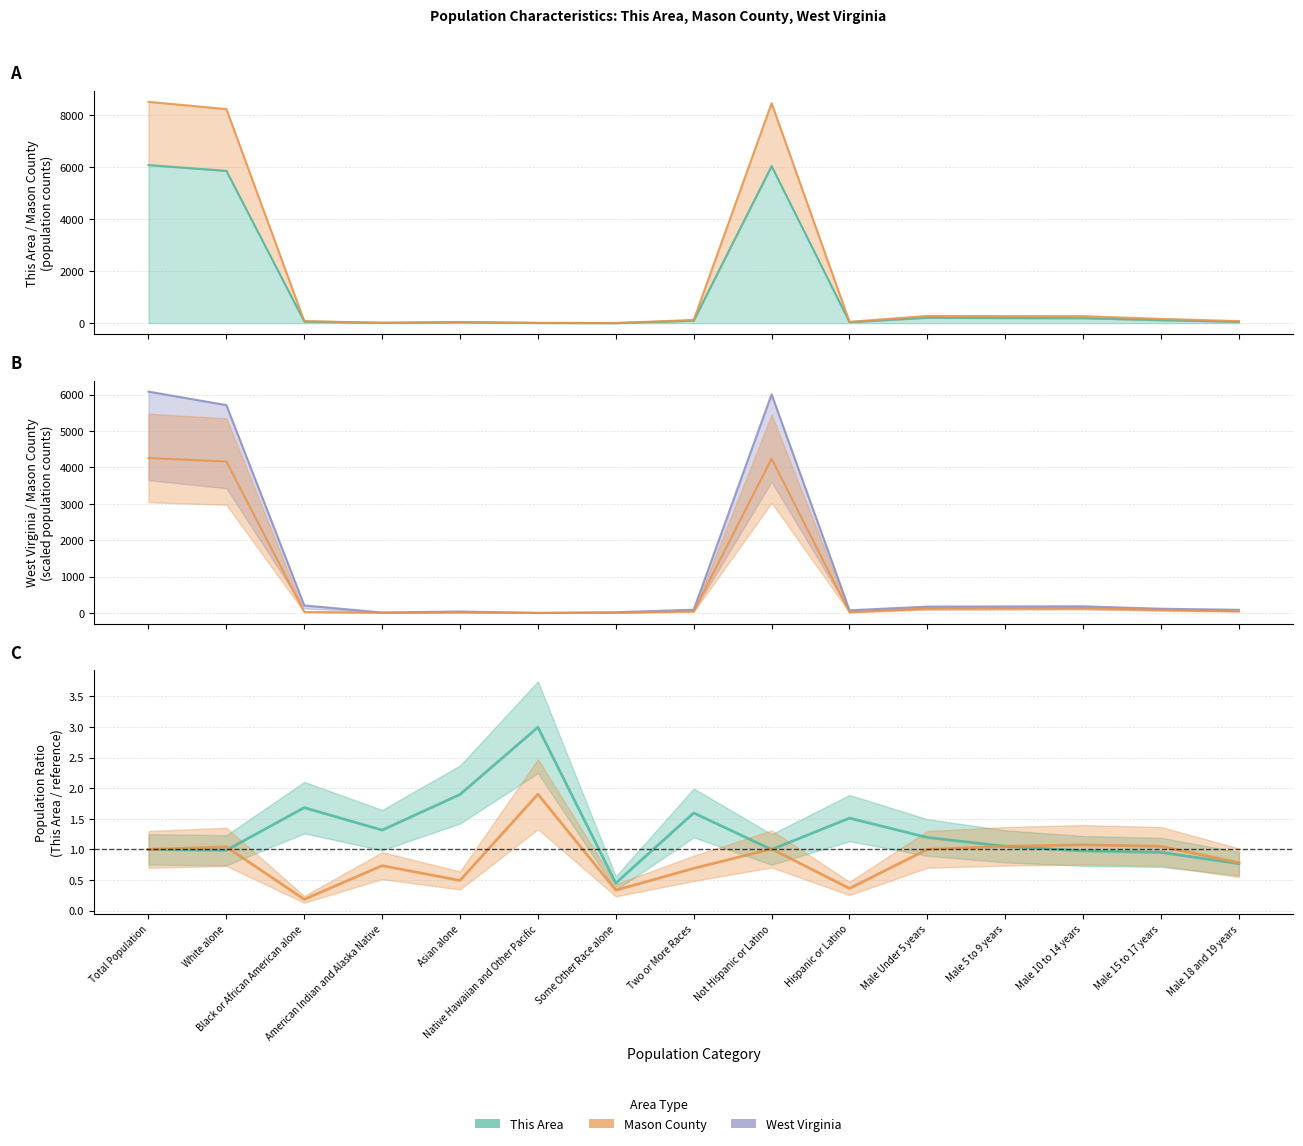

What is the average value of the West Virginia series?

1265.7